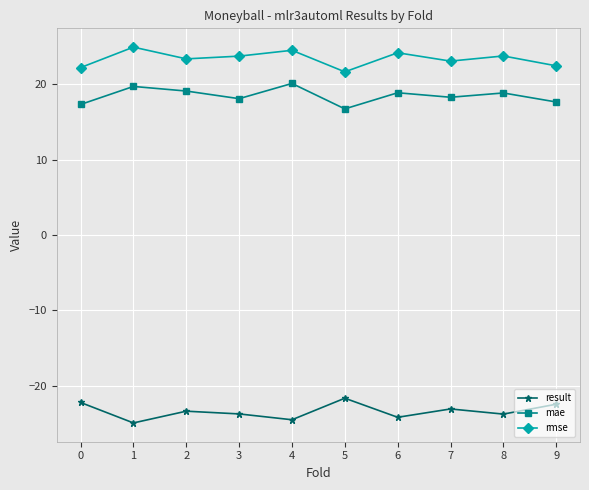

How many data points does each series have?

10